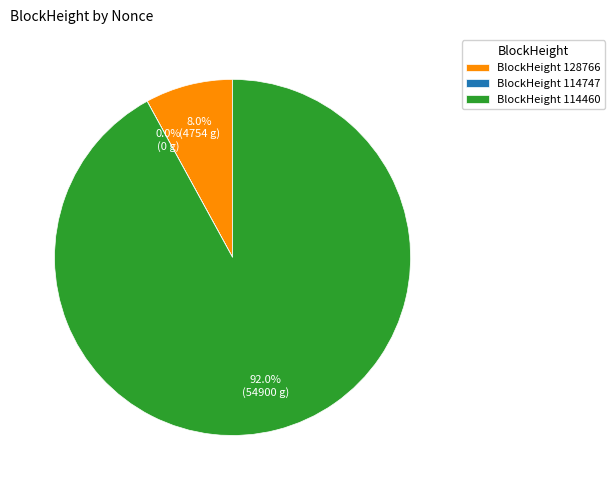

The 114460 slice represents 92% of the pie. True or false?

True